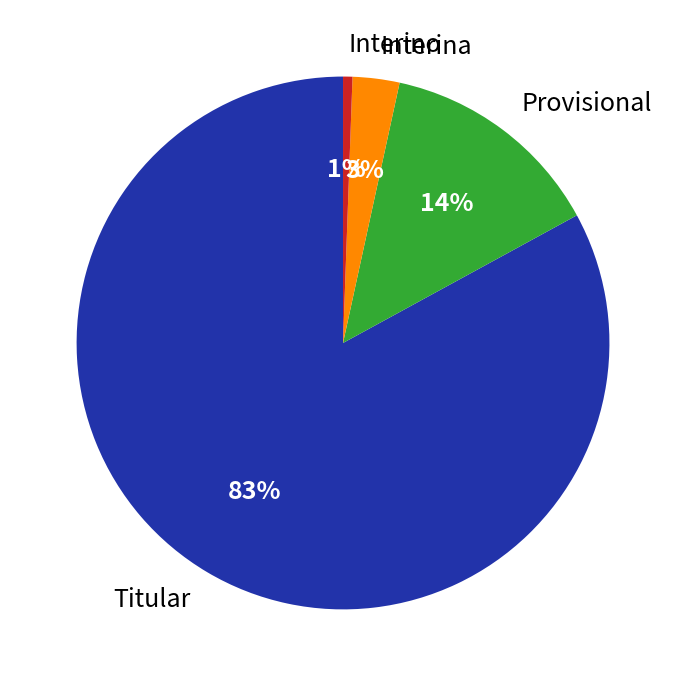

Between Interino and Titular, which is larger?

Titular